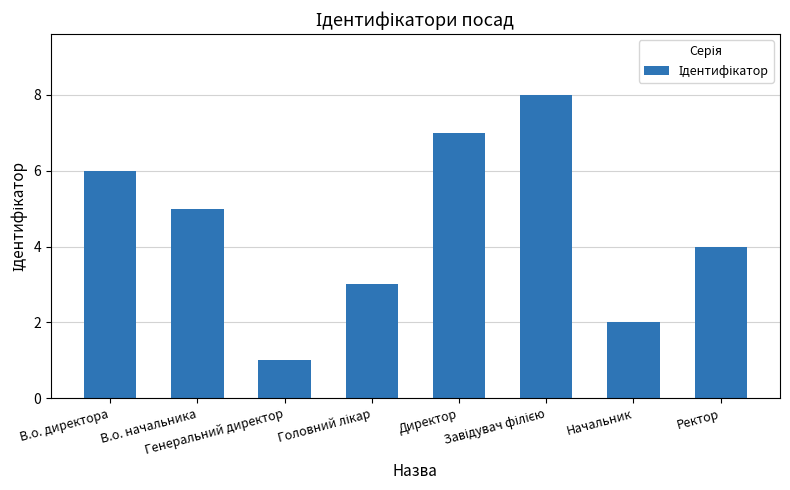

What is the label of the 7th bar from the left?

Начальник